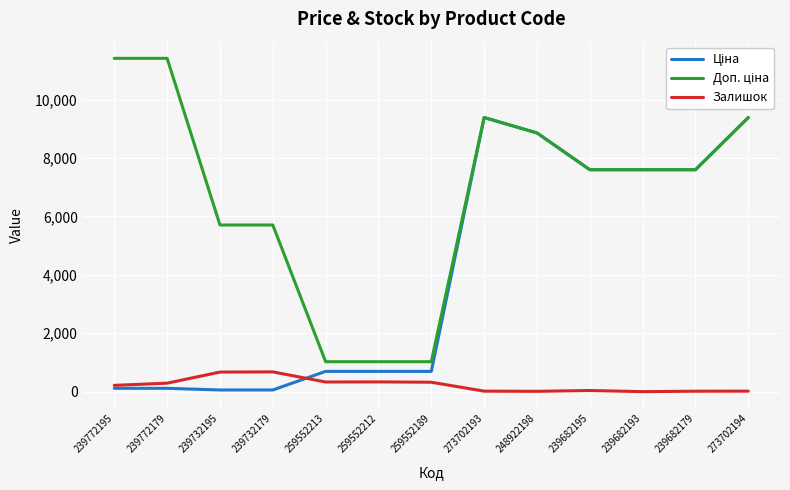

True or false: Залишок has a value of 290.0 at 239772179.

True